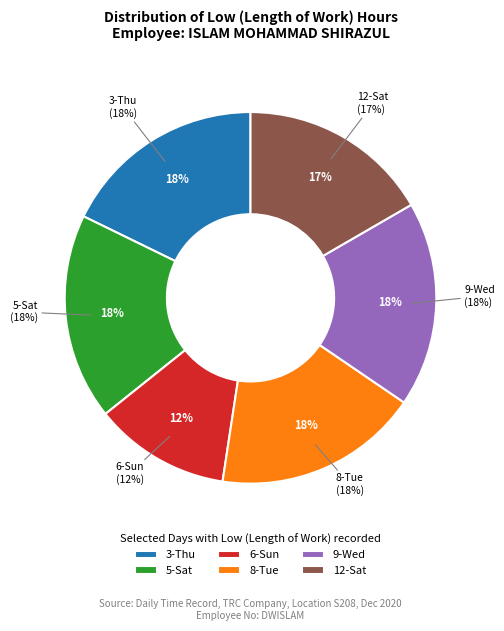

Is 6-Sun the majority of the pie?

No